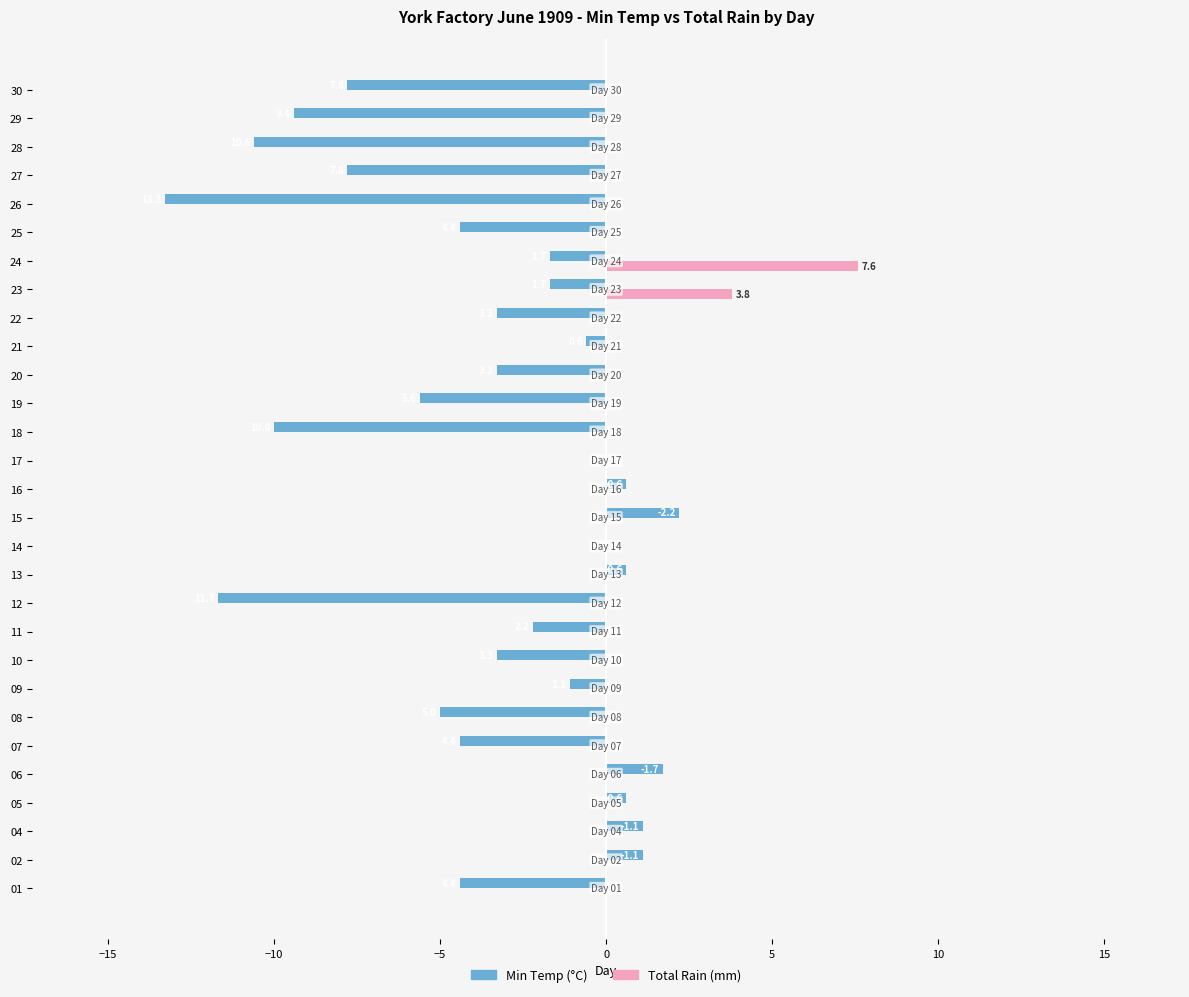

Is it true that Min Temp (°C) equals -8.8 at 08?

False